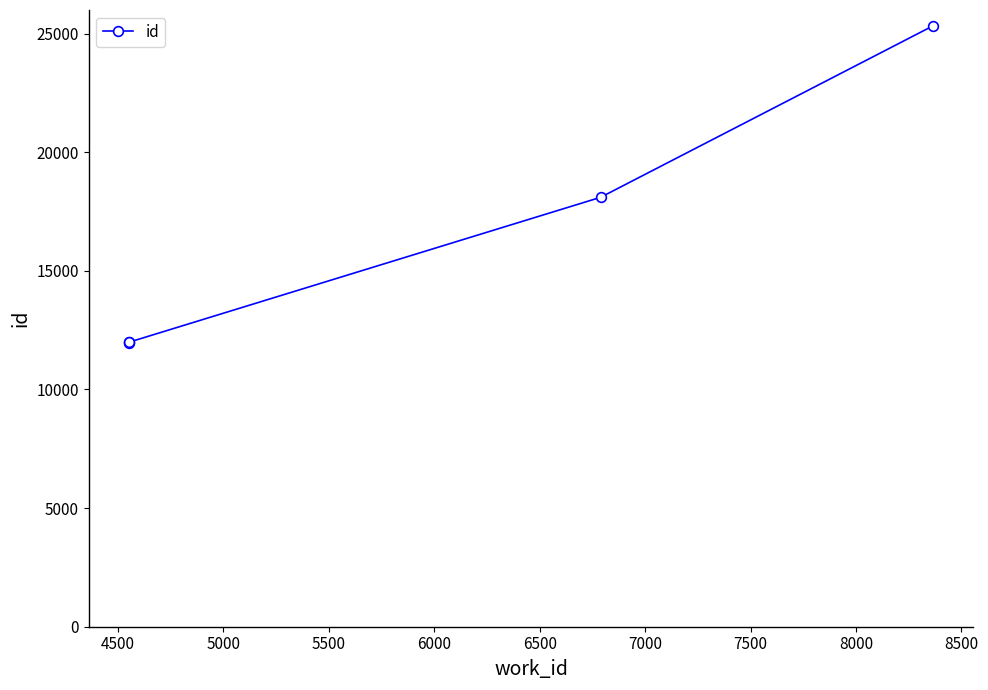

True or false: there are more than 1 points higher than both neighbors.

False